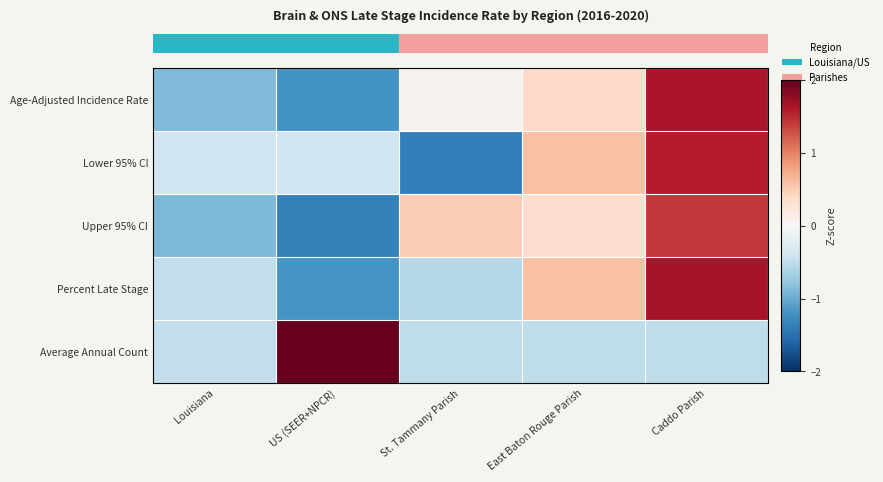

Count the number of categories in the chart.

5